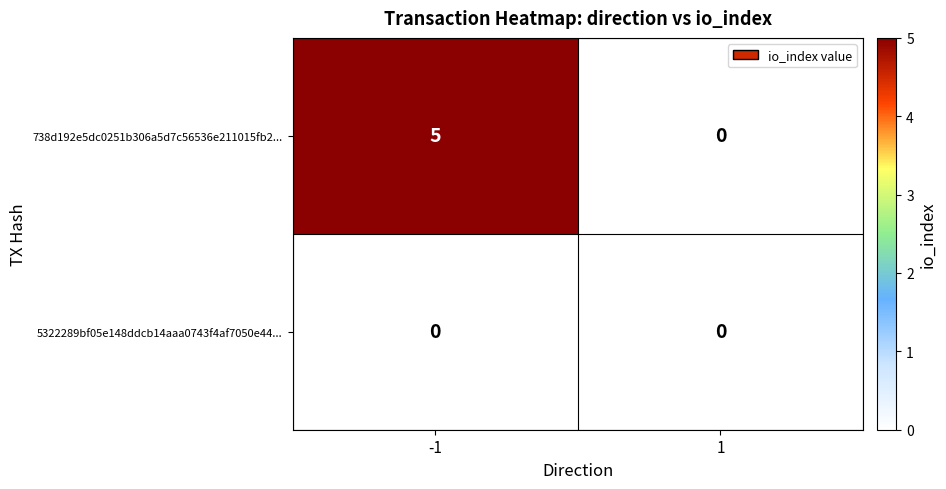

How many series are shown in this chart?

2